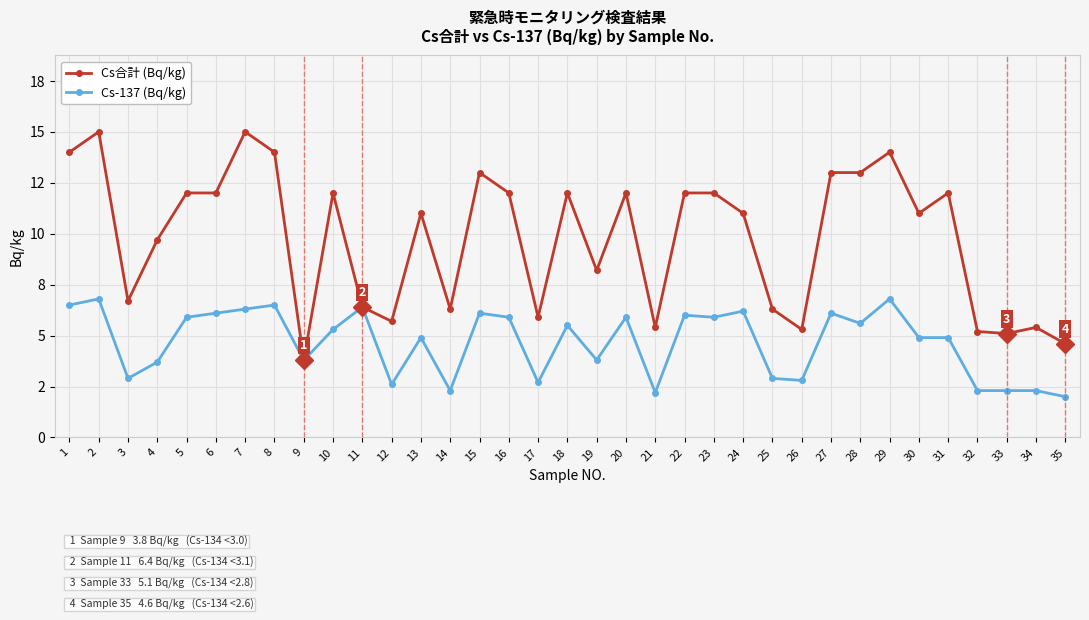

Which category has the highest value across all series?

2